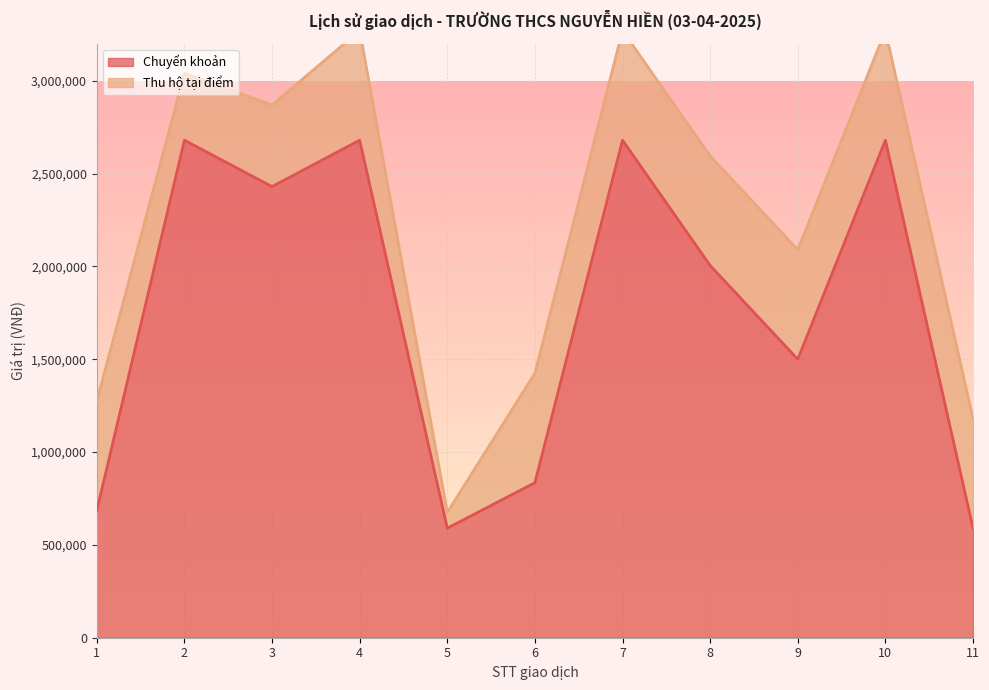

Reading right to left, transcribe all the data shown in this chart.

11=590000	10=2680000	9=1500000	8=2005000	7=2680000	6=835000	5=590000	4=2680000	3=2430000	2=2680000	1=685000